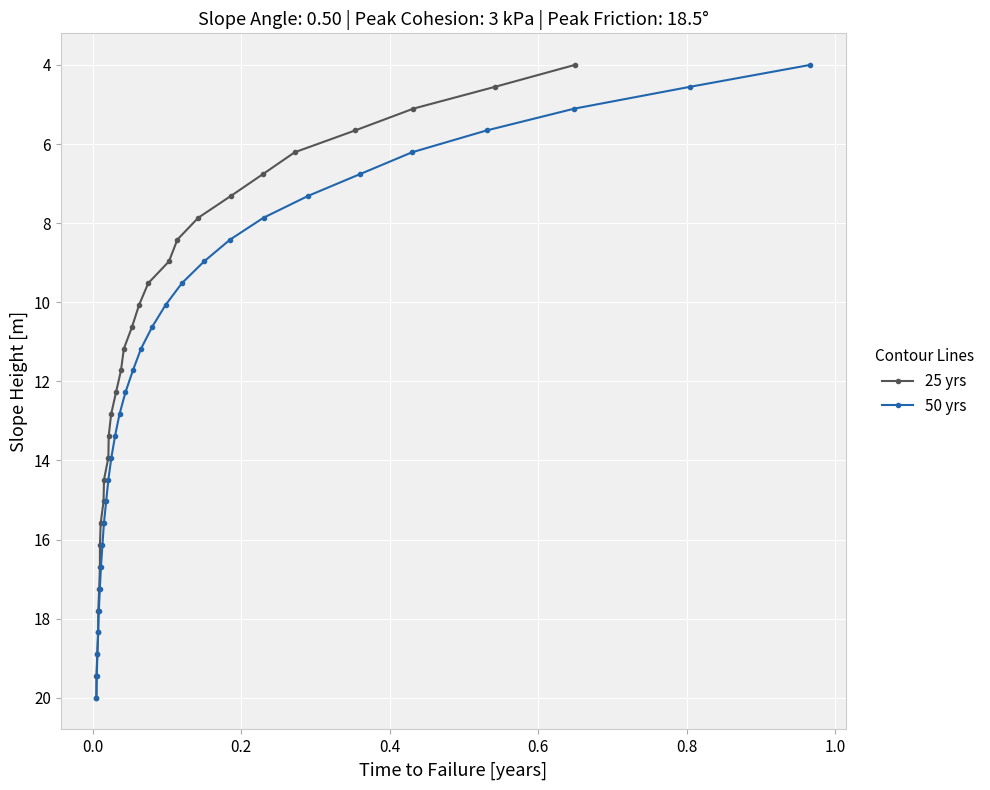

Reading left to right, transcribe all the data shown in this chart.

25 yrs: 4.0	4.6	5.1	5.7	6.2	6.8	7.3	7.9	8.4	9.0	9.5	10.1	10.6	11.2	11.7	12.3	12.8	13.4	13.9	14.5	15.0	15.6	16.1	16.7	17.2	17.8	18.3	18.9	19.4	20.0
50 yrs: 4.0	4.6	5.1	5.7	6.2	6.8	7.3	7.9	8.4	9.0	9.5	10.1	10.6	11.2	11.7	12.3	12.8	13.4	13.9	14.5	15.0	15.6	16.1	16.7	17.2	17.8	18.3	18.9	19.4	20.0